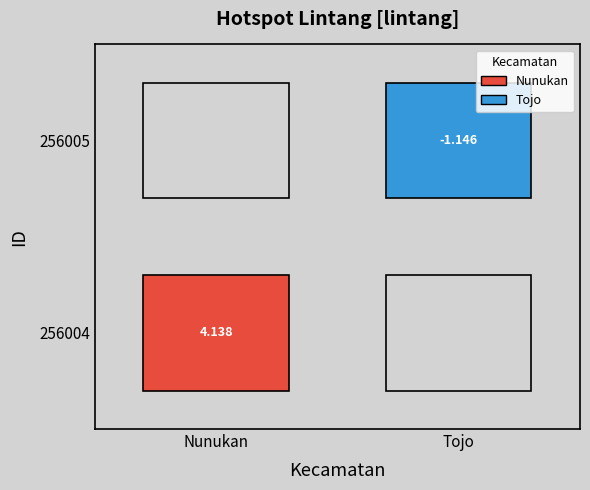

Is it true that Nunukan equals 1.4 at 0?

False